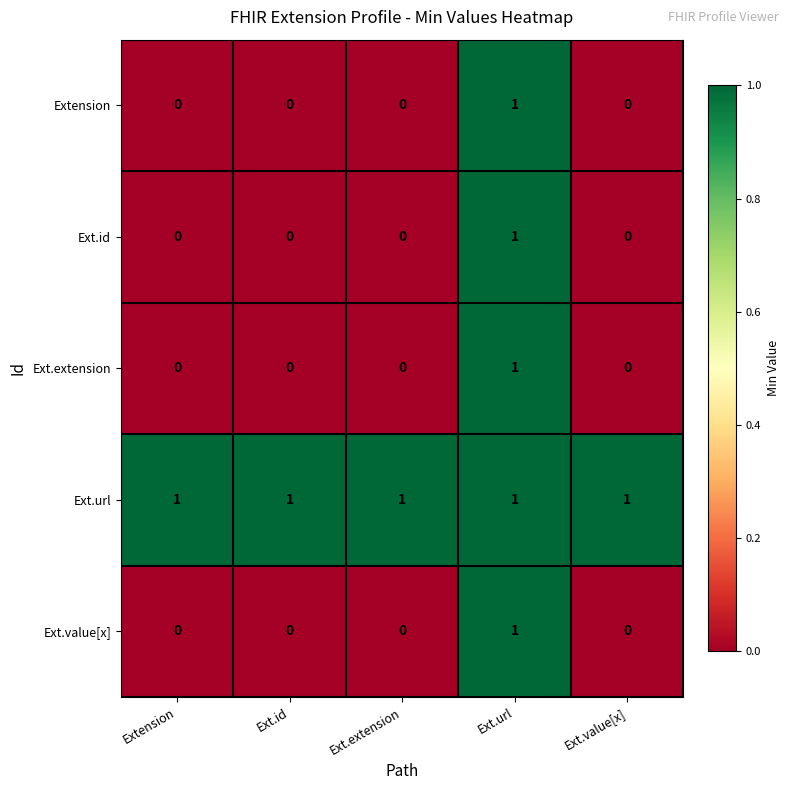

The Ext.value[x] series shows 0 at Ext.extension. True or false?

True